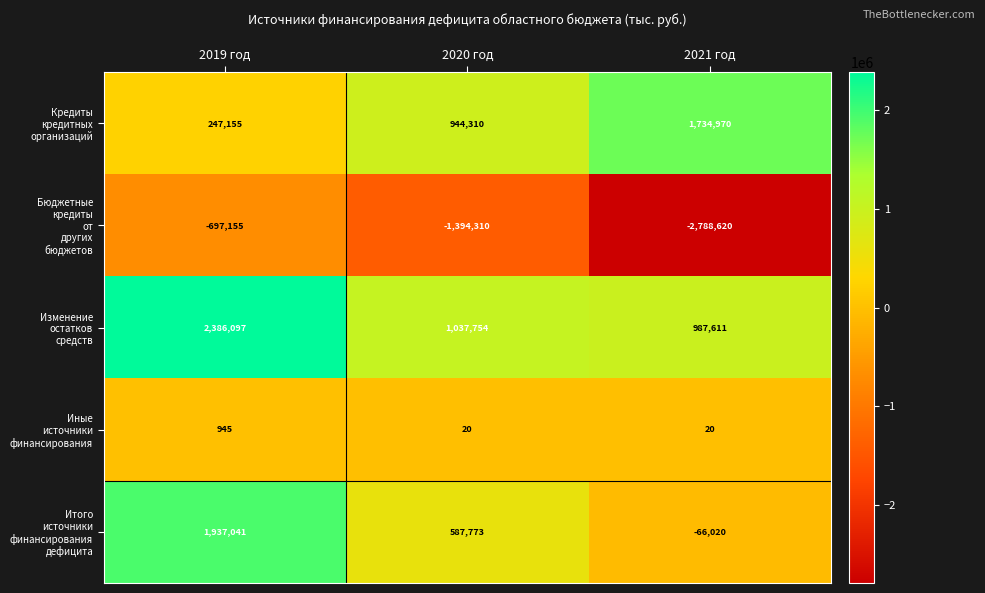

What is the total value across all series at 2019 год?

3874083